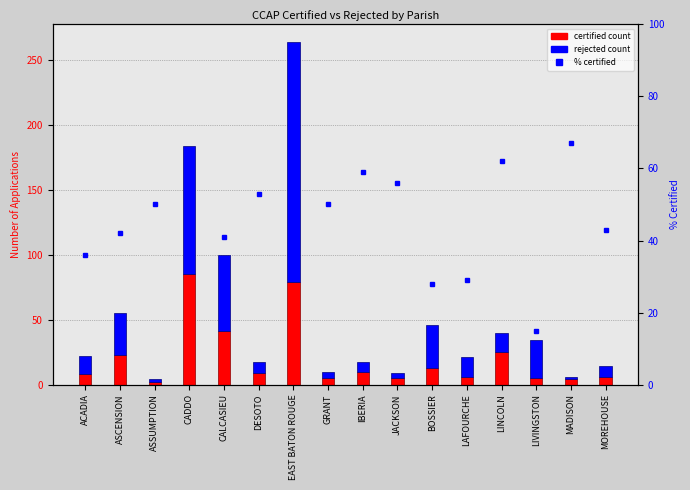

What is the value of the REJECTED bar at the 8th from the left?

5